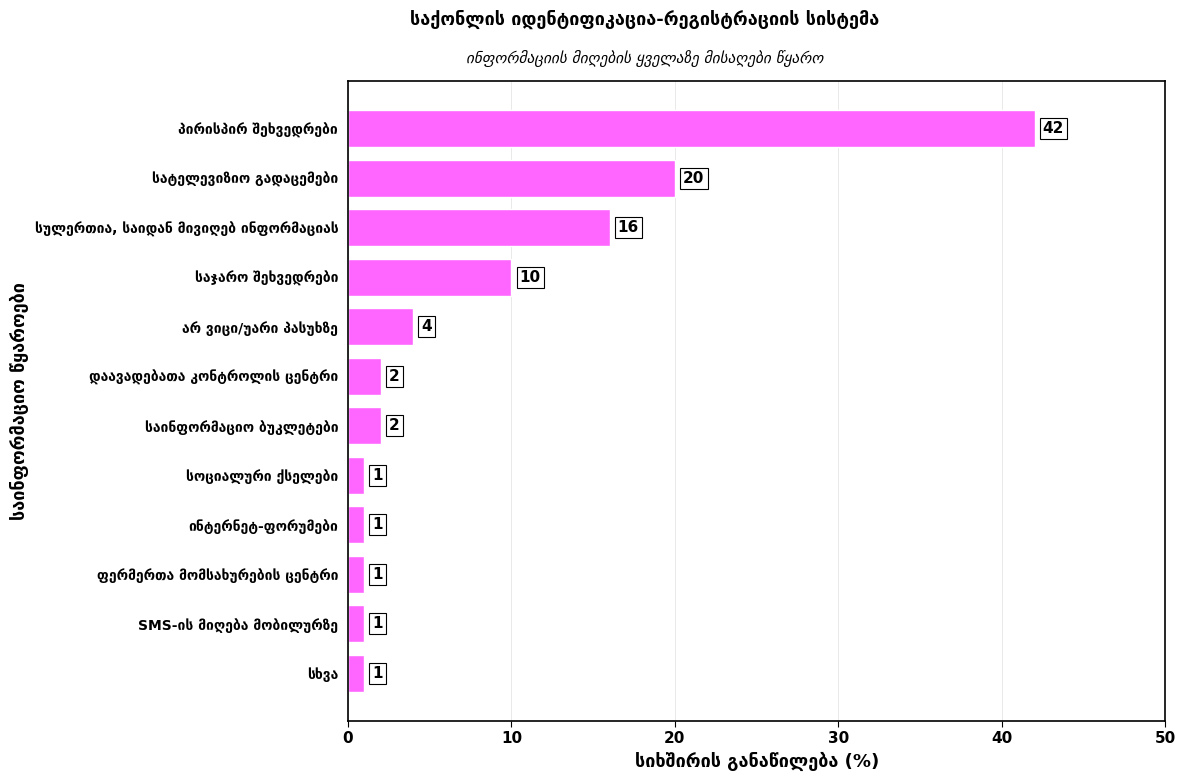

What is the greatest value displayed?

42